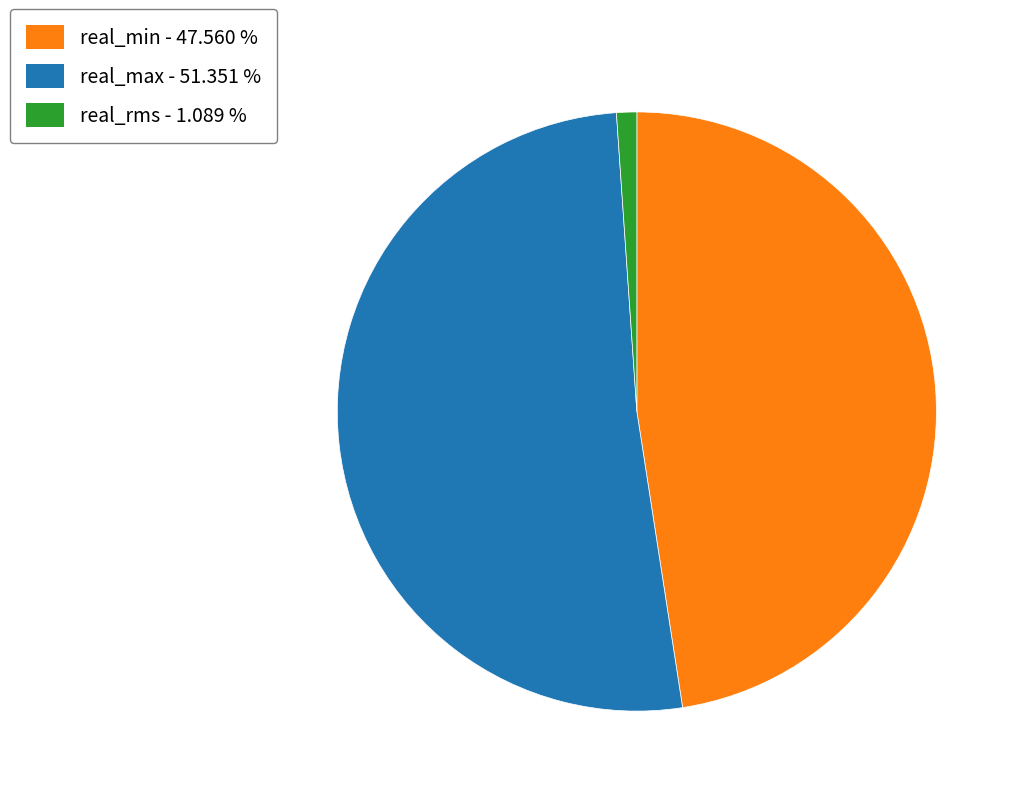

What is the largest slice in the pie chart?

real_max - 51.351 %